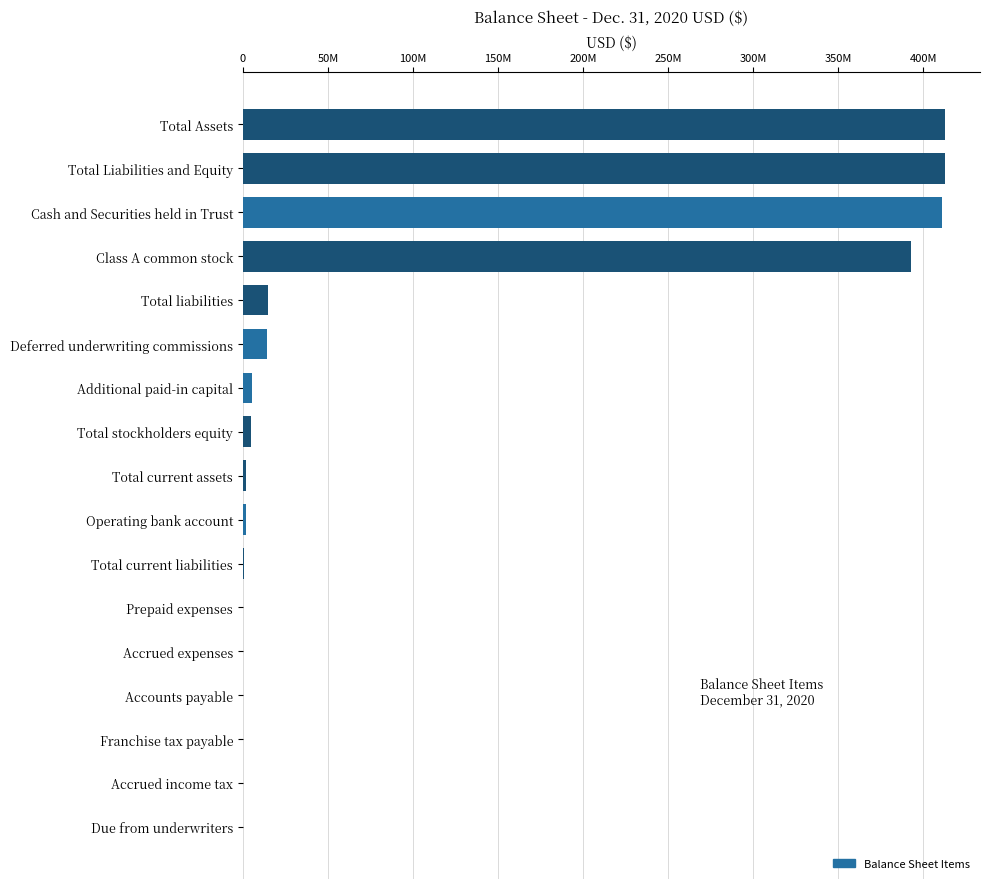

What is the minimum value shown in the chart?

4877